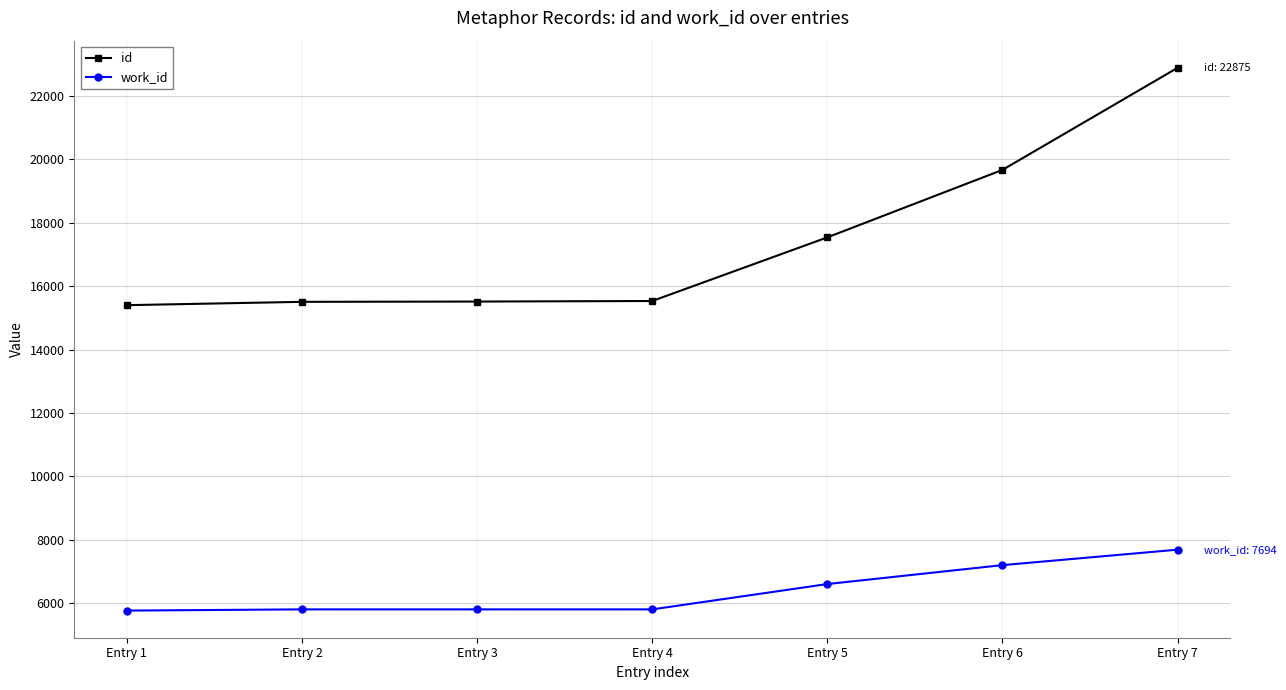

What is the difference between the highest and lowest values at Entry 7?

15181